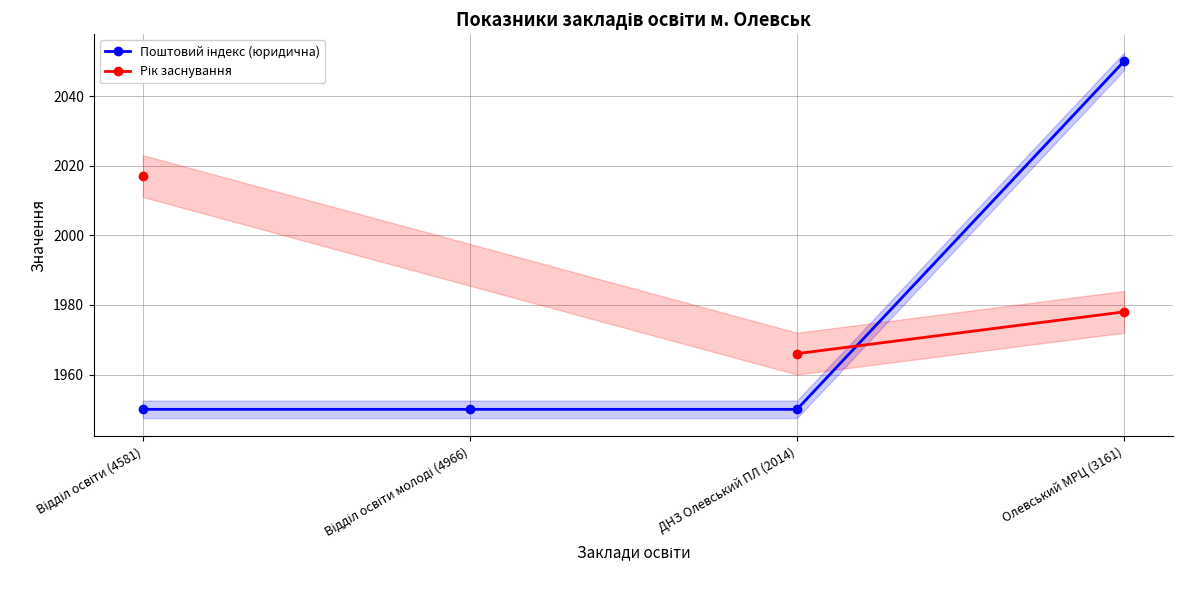

What position from the left is Відділ освіти (4581)?

1